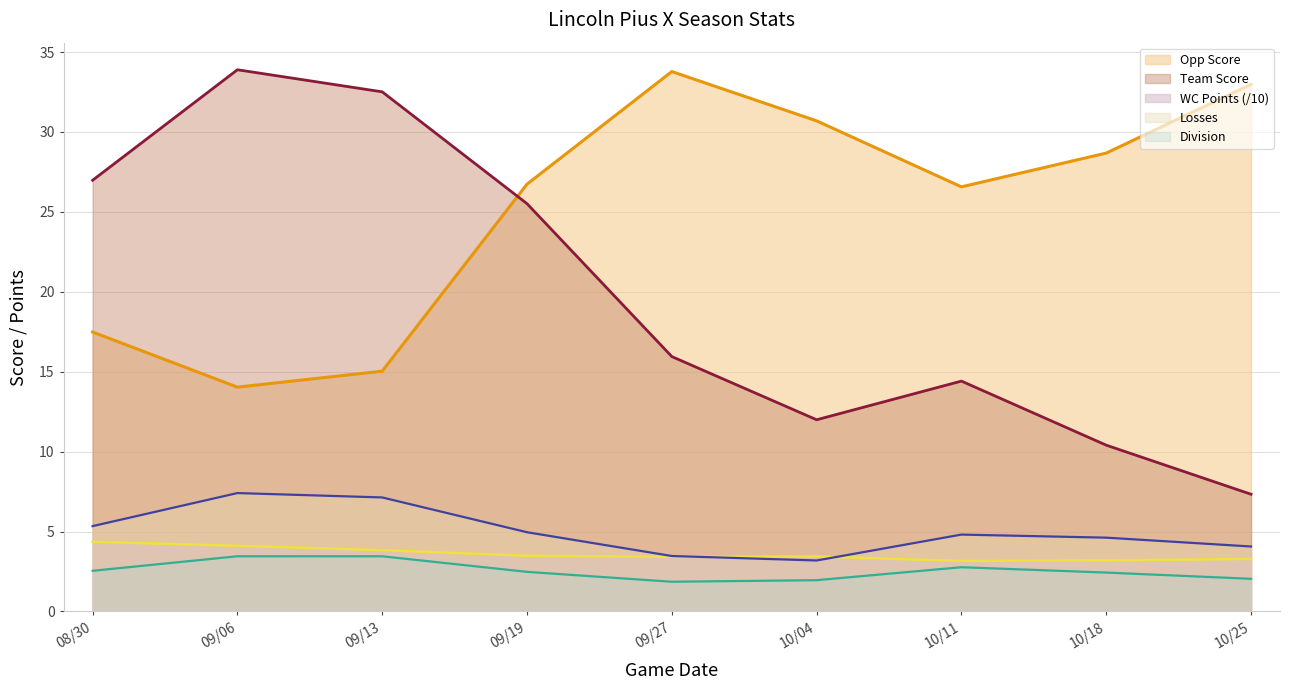

What is the label of the 4th point from the left?

09/19